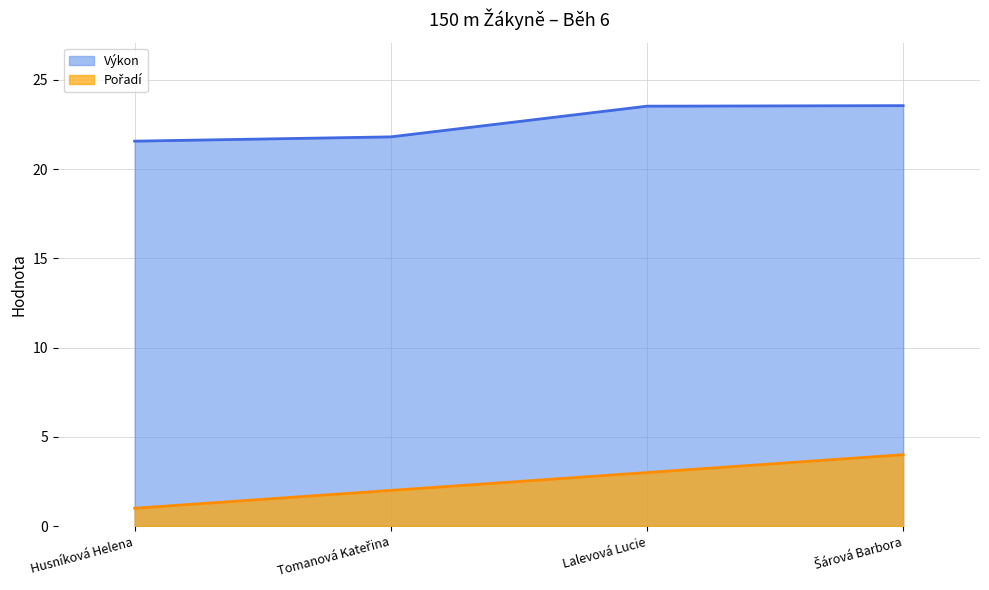

What is the average value of the Pořadí series?

2.5